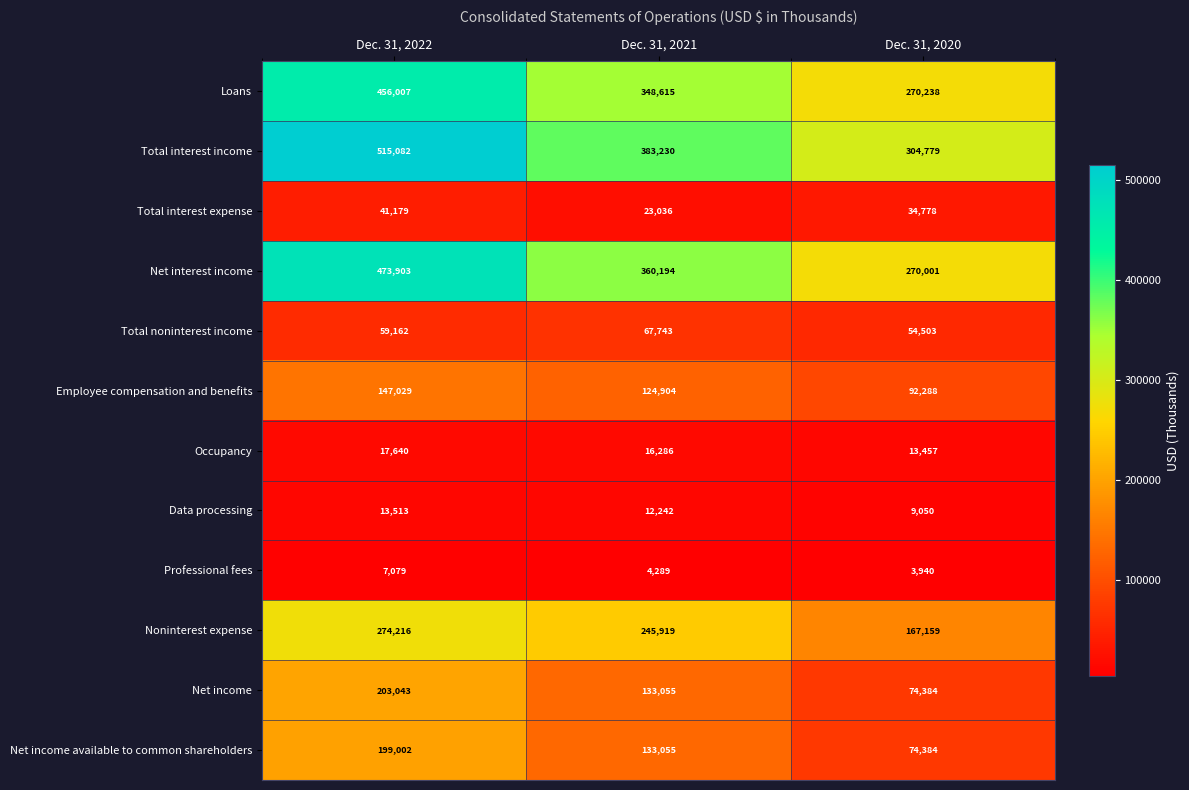

Read the Net income available to common shareholders value at Dec. 31, 2020, to the nearest 10.

74380